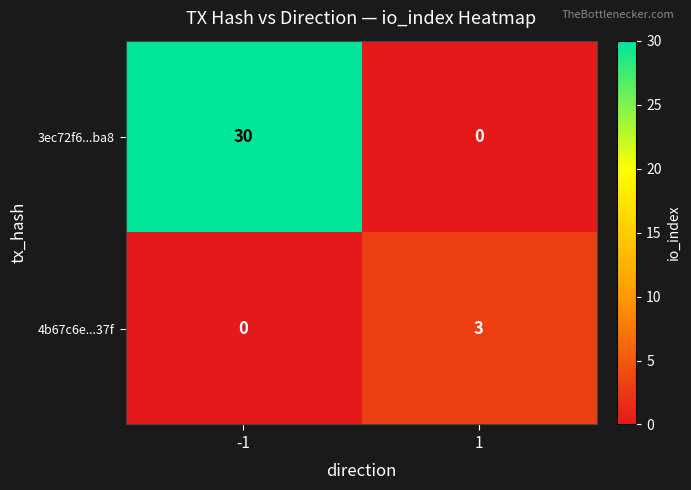

Which series changed the most between -1 and 1?

3ec72f6...ba8